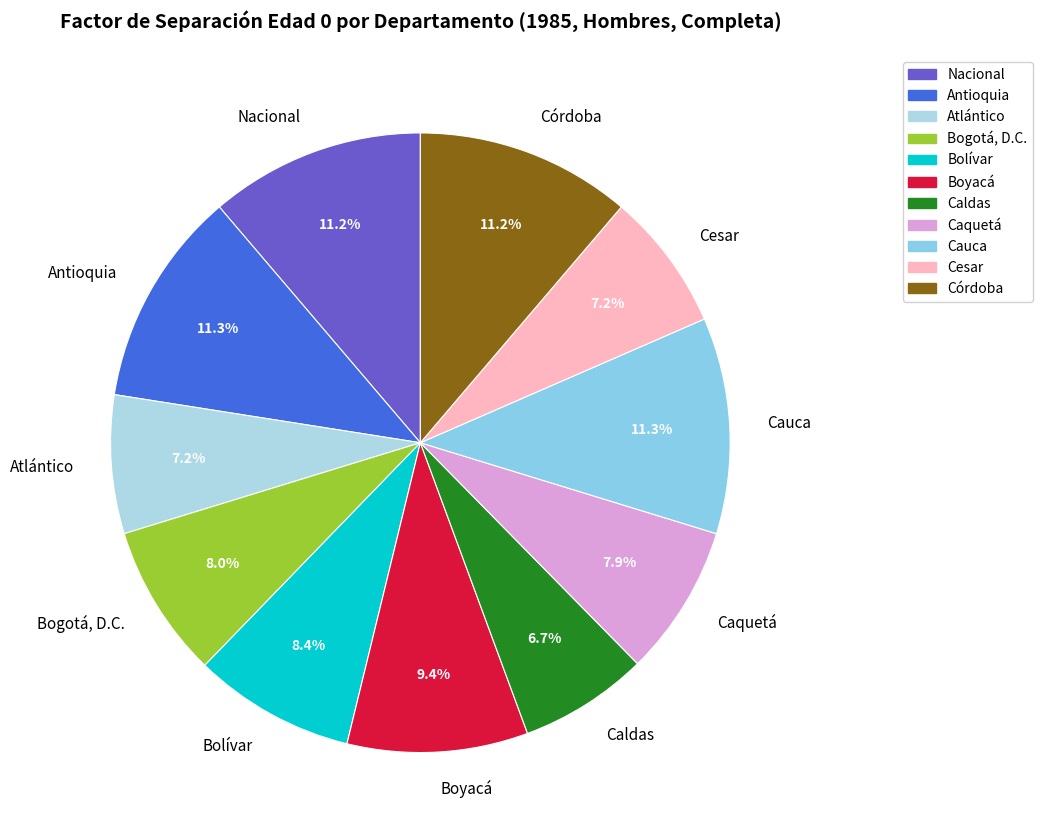

To the nearest percent, what is the combined percentage of Bolívar and Nacional?

20%